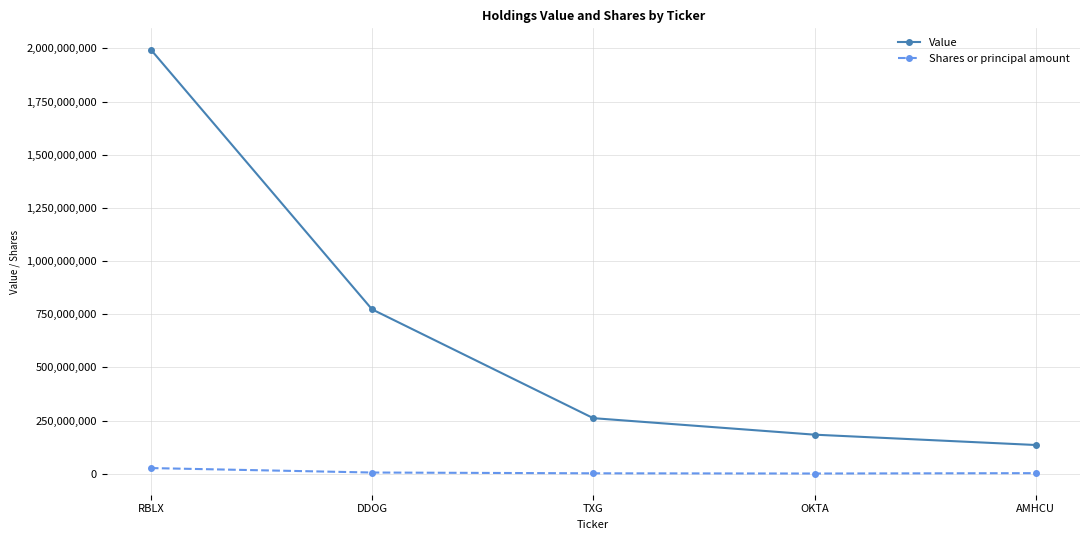

How many lines are shown in the chart?

2